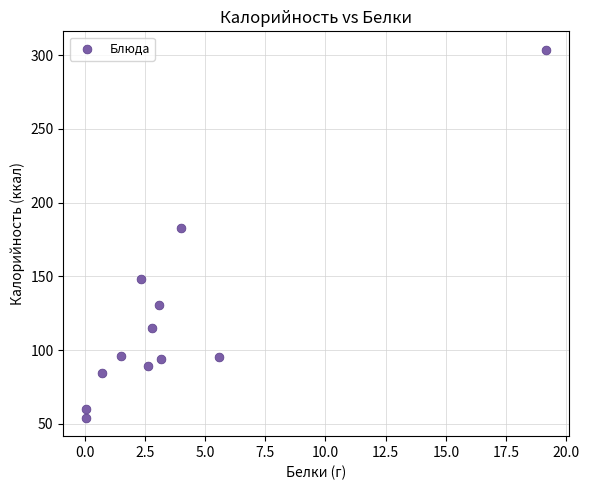

What Y value in the scatter plot is closest to 178?

183.0